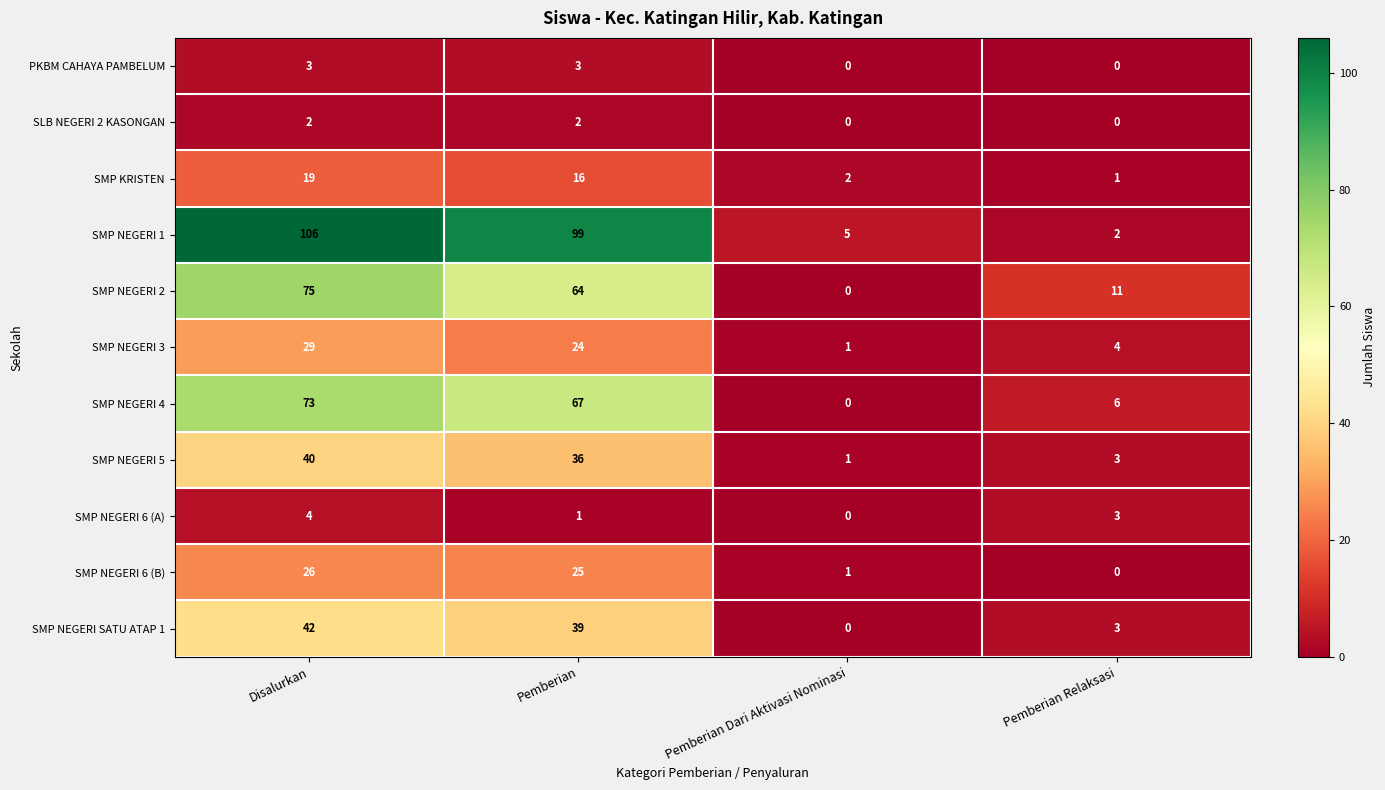

Rank the series at Disalurkan from highest to lowest value.

SMP NEGERI 1, SMP NEGERI 2, SMP NEGERI 4, SMP NEGERI SATU ATAP 1, SMP NEGERI 5, SMP NEGERI 3, SMP NEGERI 6 (B), SMP KRISTEN, SMP NEGERI 6 (A), PKBM CAHAYA PAMBELUM, SLB NEGERI 2 KASONGAN